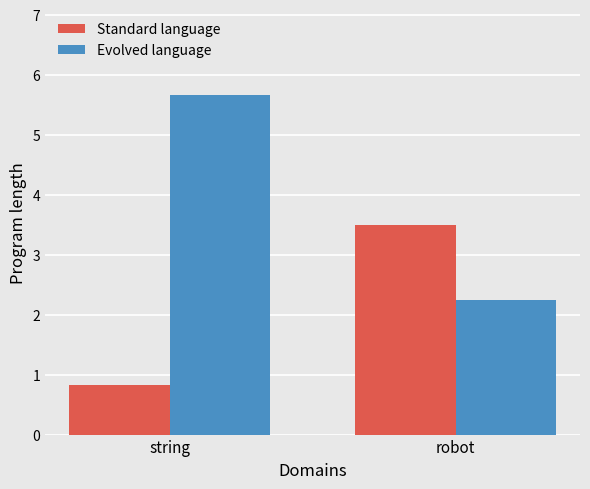

Is the value of Evolved language at string greater than the value of Standard language at robot?

Yes